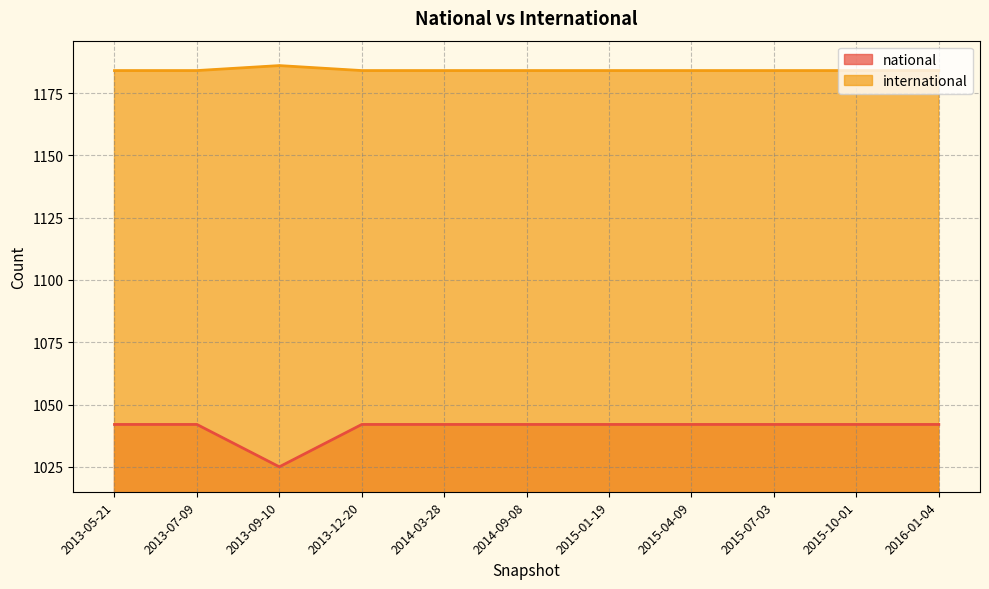

Reading left to right, list all the values displayed in this chart.

national: 2013-05-21=1042	2013-07-09=1042	2013-09-10=1025	2013-12-20=1042	2014-03-28=1042	2014-09-08=1042	2015-01-19=1042	2015-04-09=1042	2015-07-03=1042	2015-10-01=1042	2016-01-04=1042
international: 2013-05-21=1184	2013-07-09=1184	2013-09-10=1186	2013-12-20=1184	2014-03-28=1184	2014-09-08=1184	2015-01-19=1184	2015-04-09=1184	2015-07-03=1184	2015-10-01=1184	2016-01-04=1184